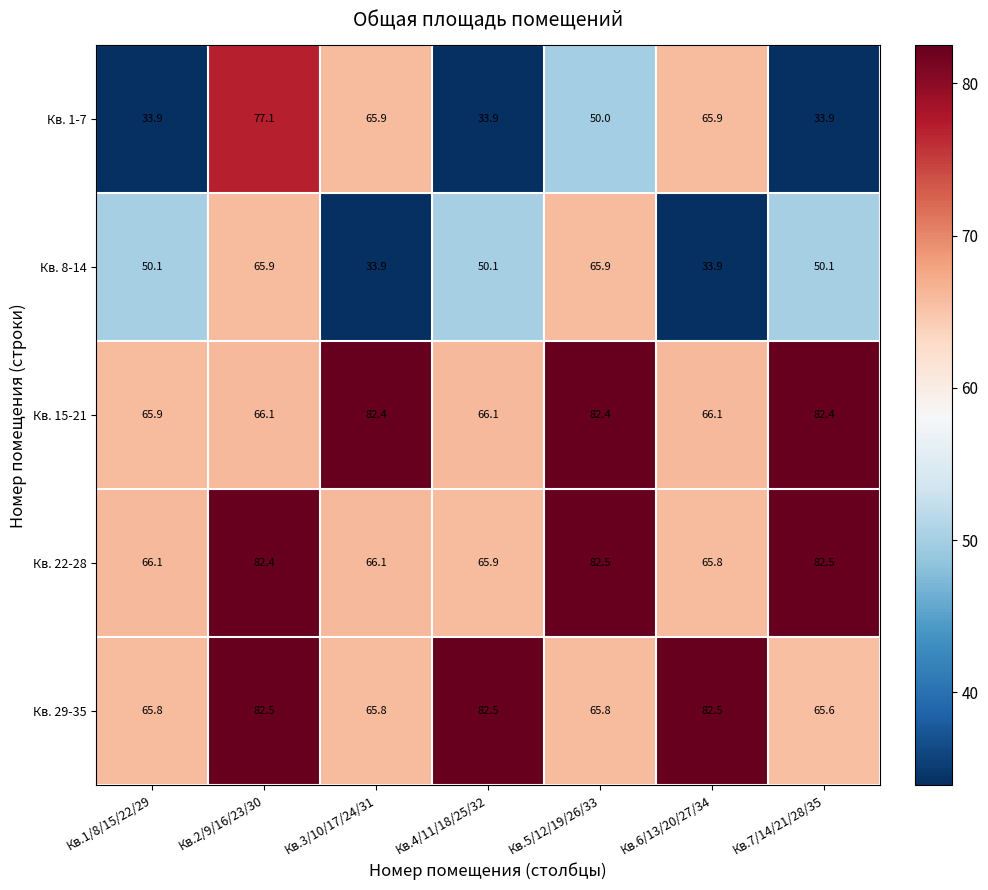

What is the highest value of the Кв. 8-14 series?

65.9